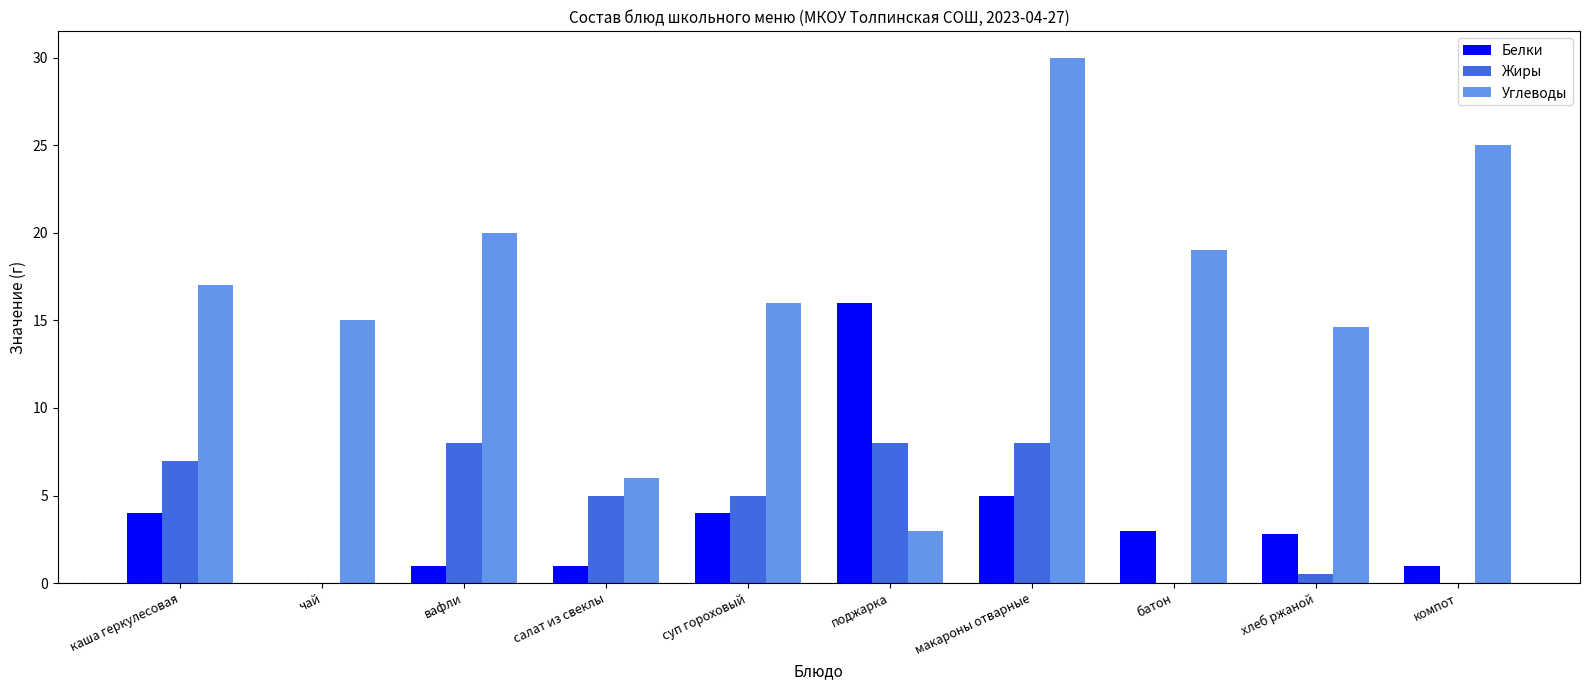

Reading right to left, extract all data points from this chart.

Белки: компот=1.0	хлеб ржаной=2.8	батон=3.0	макароны отварные=5.0	поджарка=16.0	суп гороховый=4.0	салат из свеклы=1.0	вафли=1.0	чай=0.0	каша геркулесовая=4.0
Жиры: компот=0.0	хлеб ржаной=0.5	батон=0.0	макароны отварные=8.0	поджарка=8.0	суп гороховый=5.0	салат из свеклы=5.0	вафли=8.0	чай=0.0	каша геркулесовая=7.0
Углеводы: компот=25.0	хлеб ржаной=14.6	батон=19.0	макароны отварные=30.0	поджарка=3.0	суп гороховый=16.0	салат из свеклы=6.0	вафли=20.0	чай=15.0	каша геркулесовая=17.0